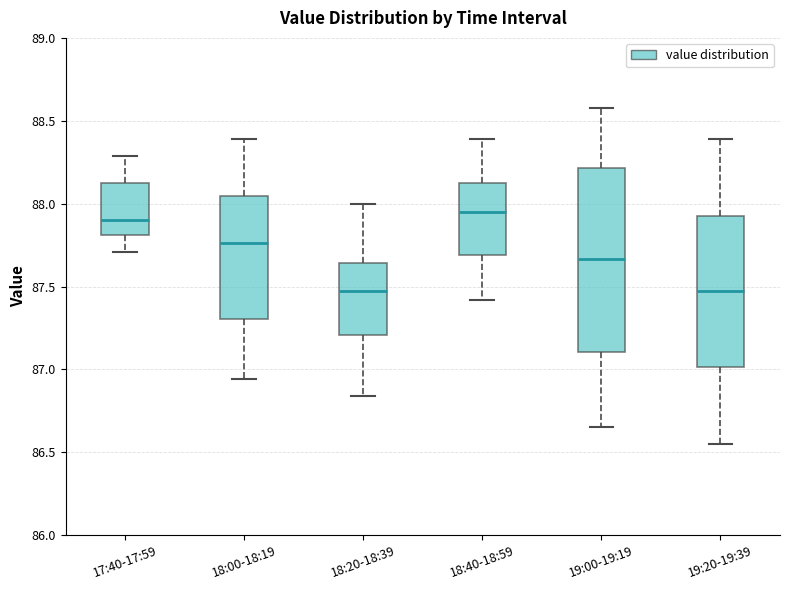

Reading left to right, transcribe this box plot: for each box, give where its median line is, the range the box spans, and where its two whiskers end, as read against the y-axis. The values are not printed on the chart, so give them approximately, as read against the axis.

17:40-17:59: median 87.90, box 87.80 to 88.10, whiskers 87.70 to 88.30
18:00-18:19: median 87.75, box 87.30 to 88.05, whiskers 86.95 to 88.40
18:20-18:39: median 87.45, box 87.20 to 87.65, whiskers 86.85 to 88.00
18:40-18:59: median 87.95, box 87.70 to 88.10, whiskers 87.40 to 88.40
19:00-19:19: median 87.65, box 87.10 to 88.20, whiskers 86.65 to 88.60
19:20-19:39: median 87.45, box 87.00 to 87.95, whiskers 86.55 to 88.40